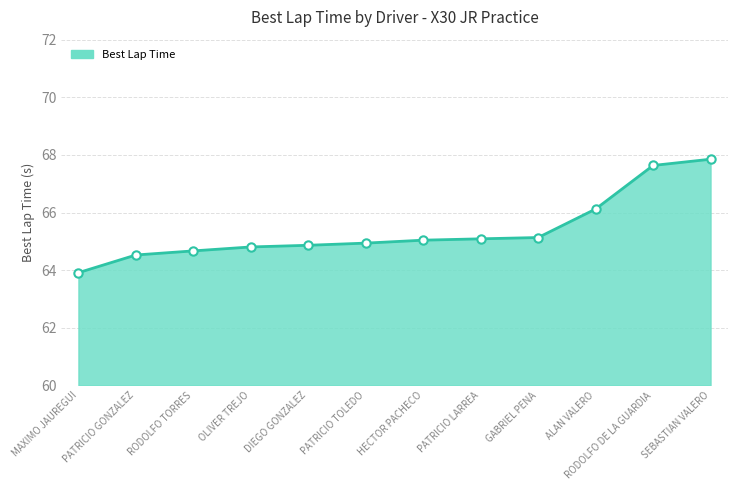

What is the sum of the values at DIEGO GONZALEZ and SEBASTIAN VALERO?

132.7